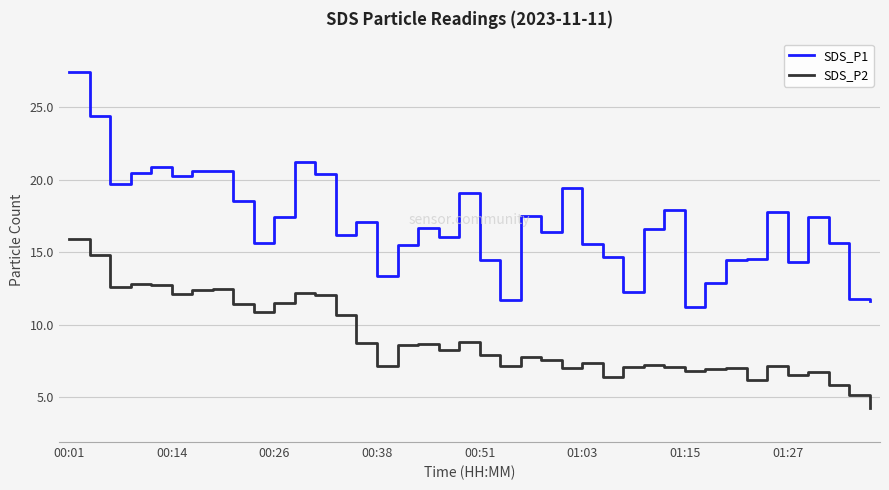

How many lines are shown in the chart?

2